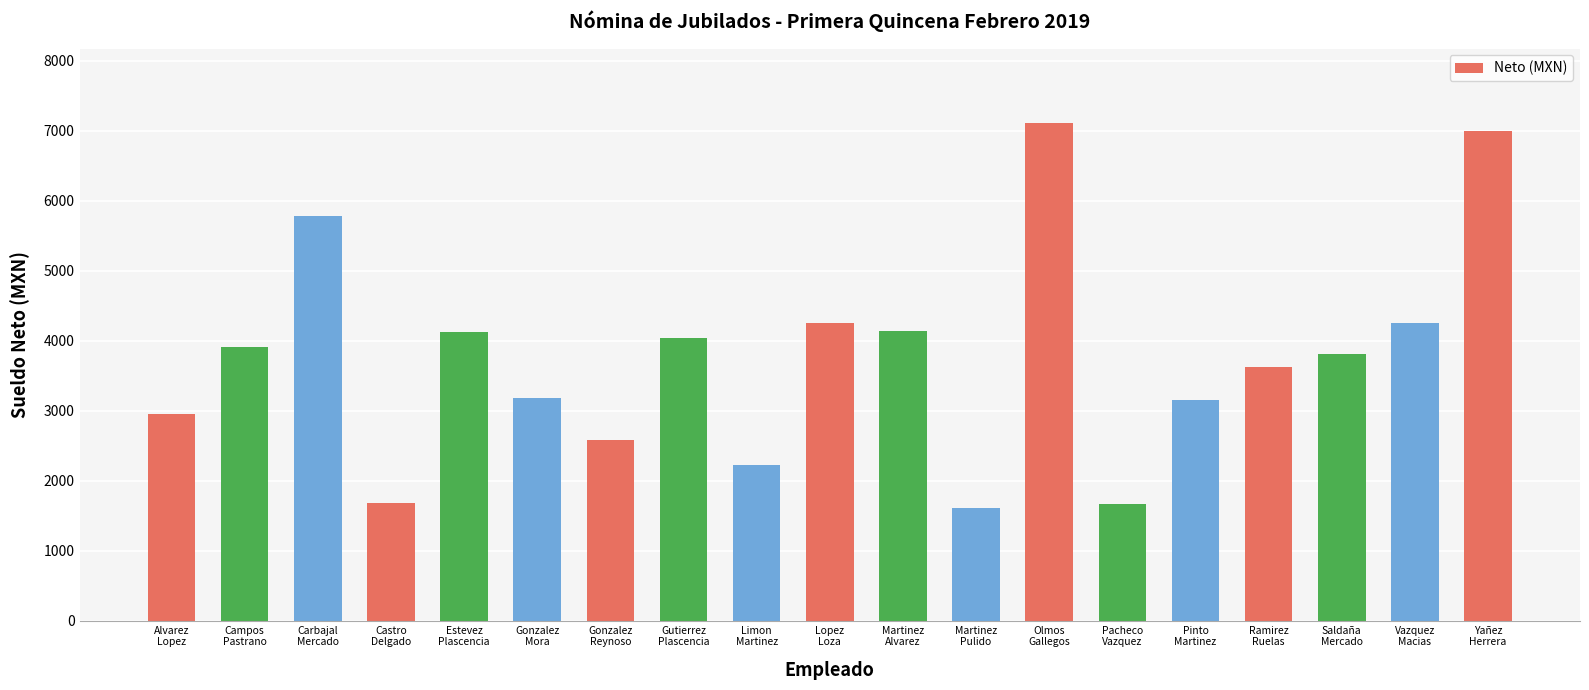

How many values are below 3807?

9